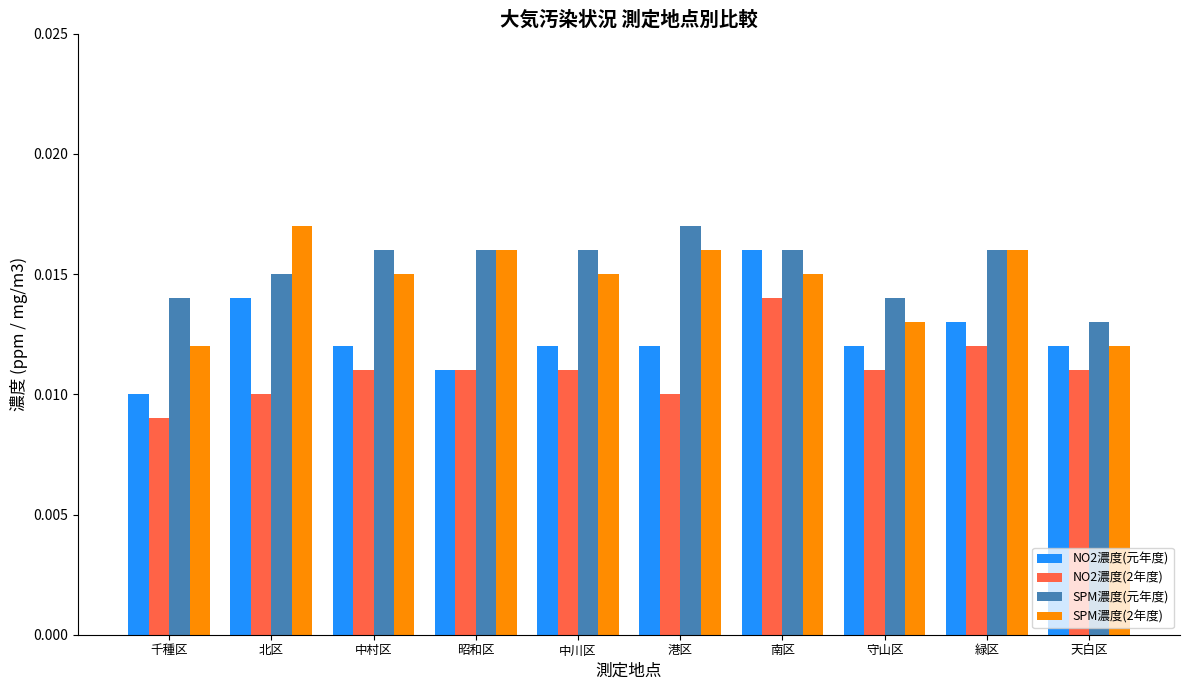

Which series has the largest total across all categories?

SPM濃度(元年度)